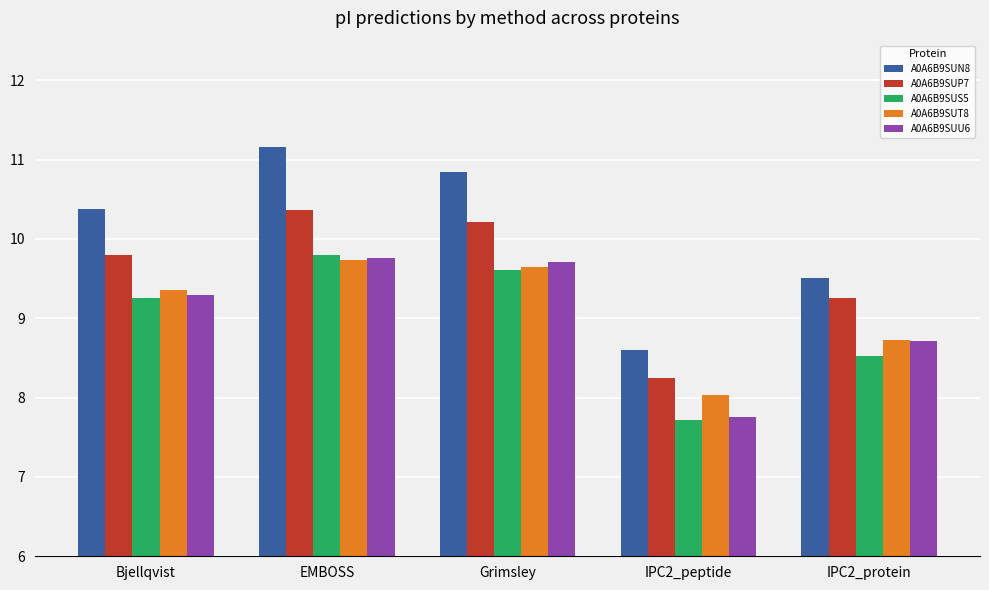

Is it true that A0A6B9SUT8 equals 2.8 at EMBOSS?

False